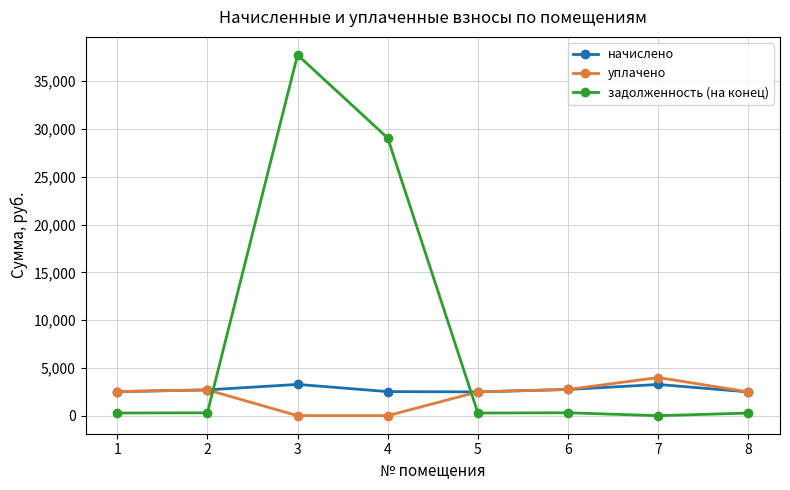

Is the value of задолженность (на конец) at 8 greater than the value of уплачено at 2?

No